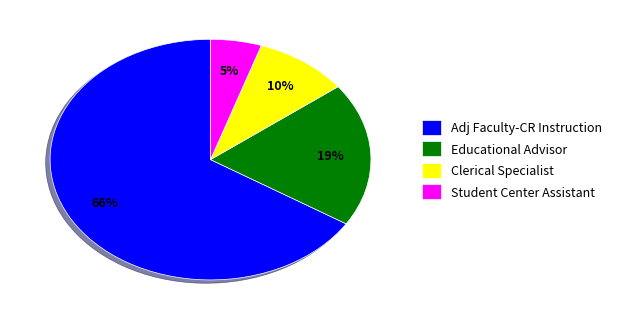

To the nearest percent, what is the combined percentage of Adj Faculty-CR Instruction and Educational Advisor?

85%